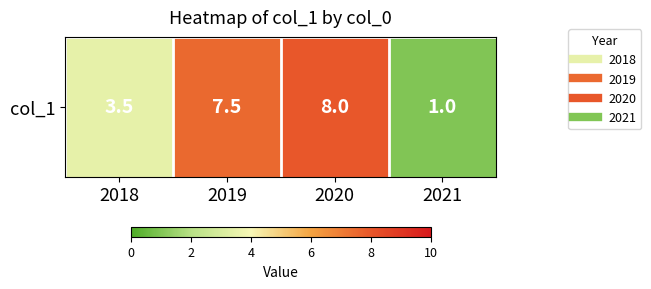

True or false: the data shows 8.0 at 2020.

True